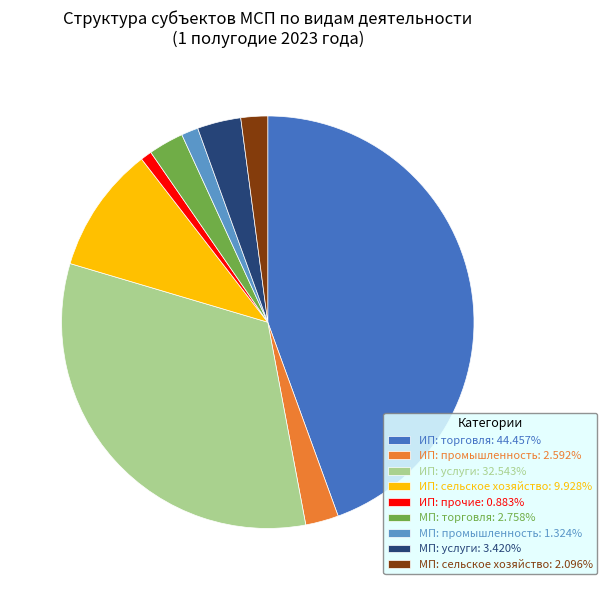

Is the sum of МП: услуги: 3.420% and МП: сельское хозяйство: 2.096% greater than half?

No